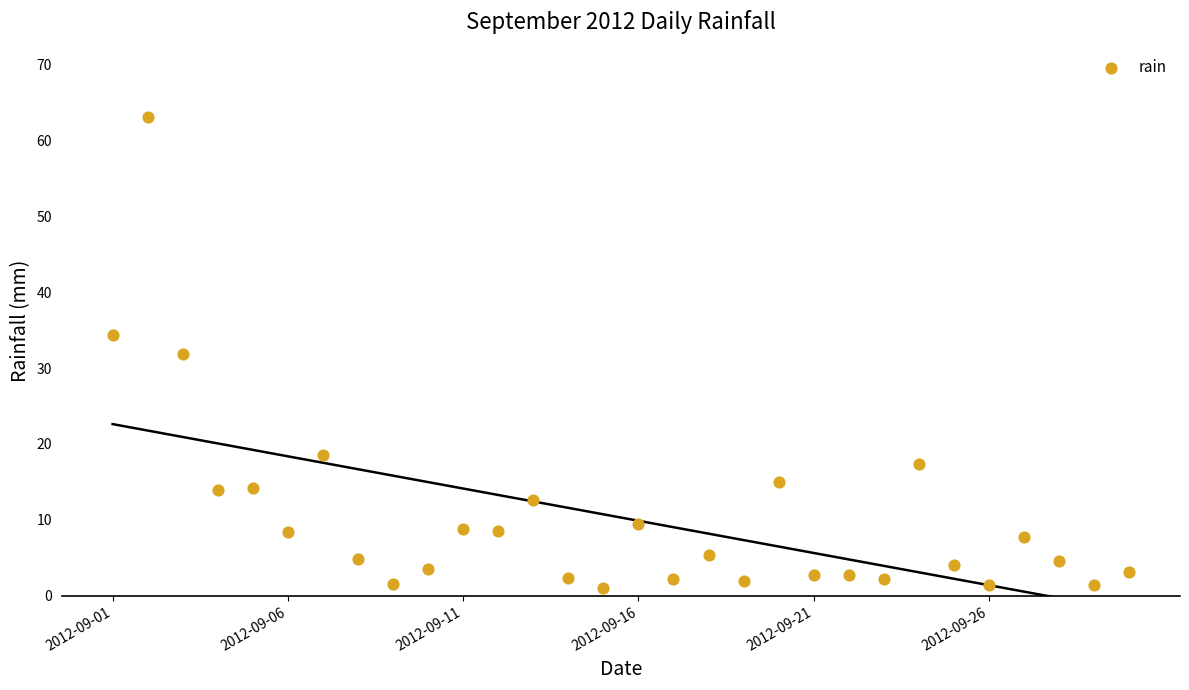

What is the range of Y values (max minus min)?

62.0